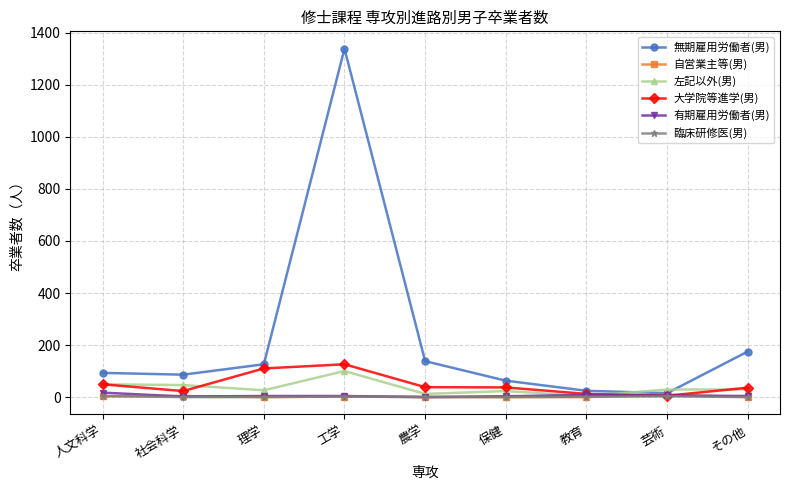

True or false: 無期雇用労働者(男) has more than 2 interior local peaks.

False